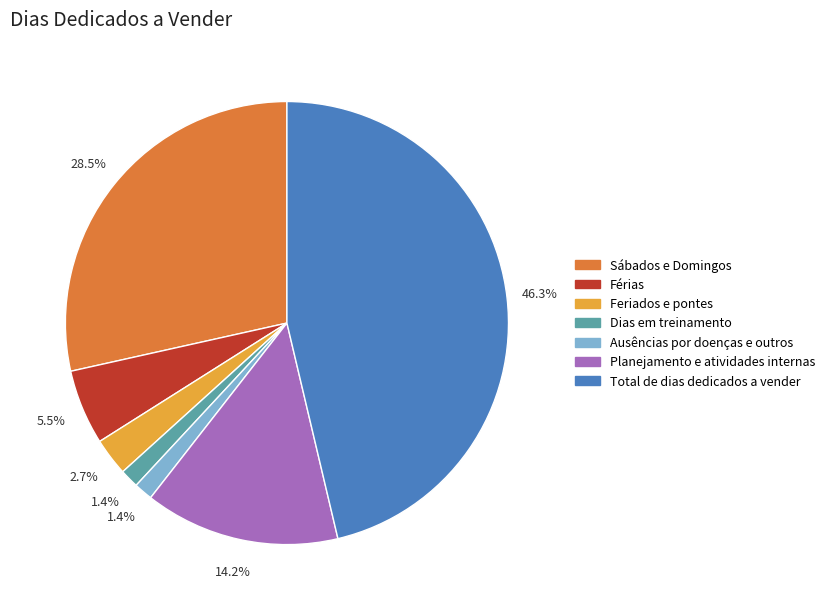

What percentage do Sábados e Domingos and Planejamento e atividades internas together represent?

42.7%